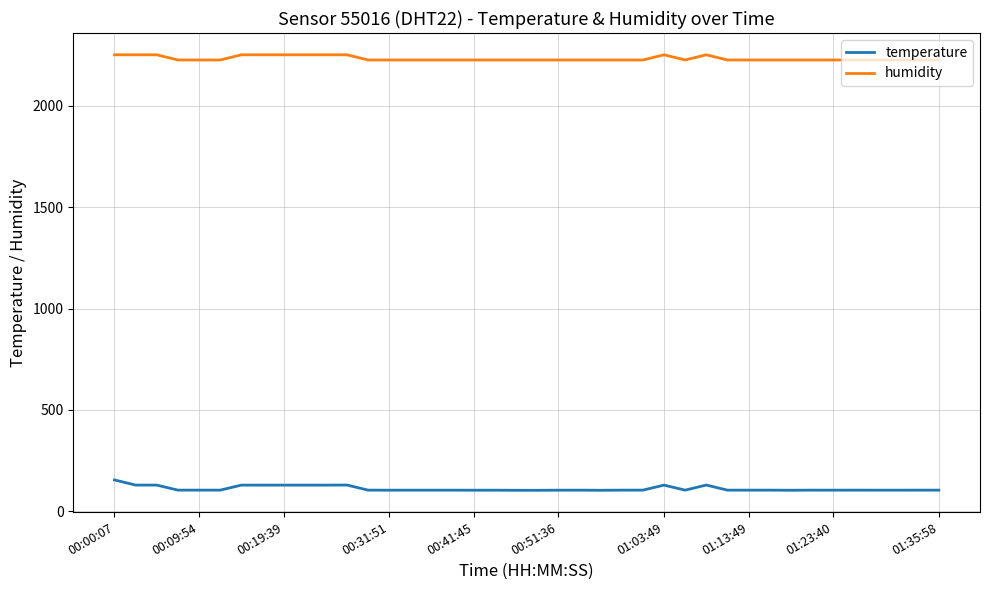

What is the greatest value displayed?

2252.8